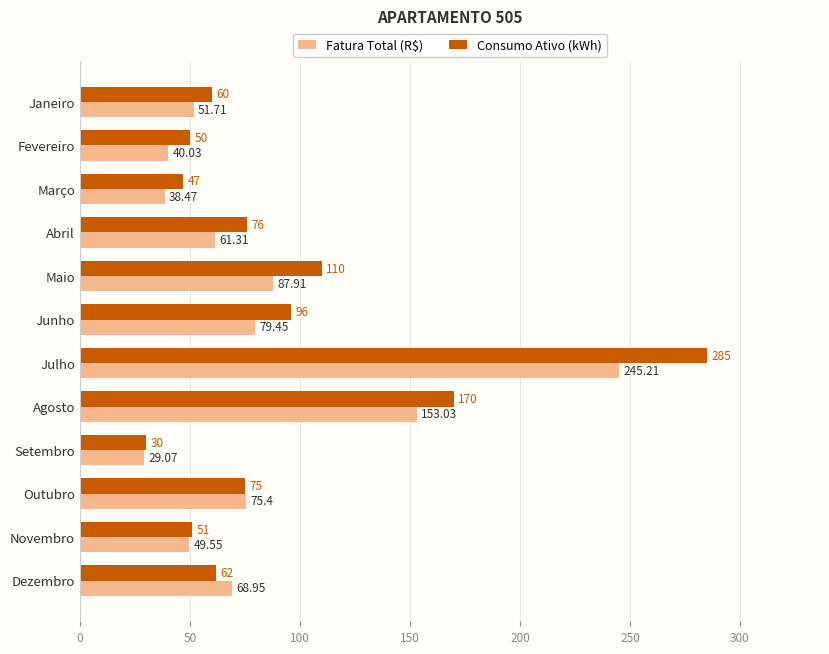

At which label is Fatura Total (R$) closest to 137?

Agosto